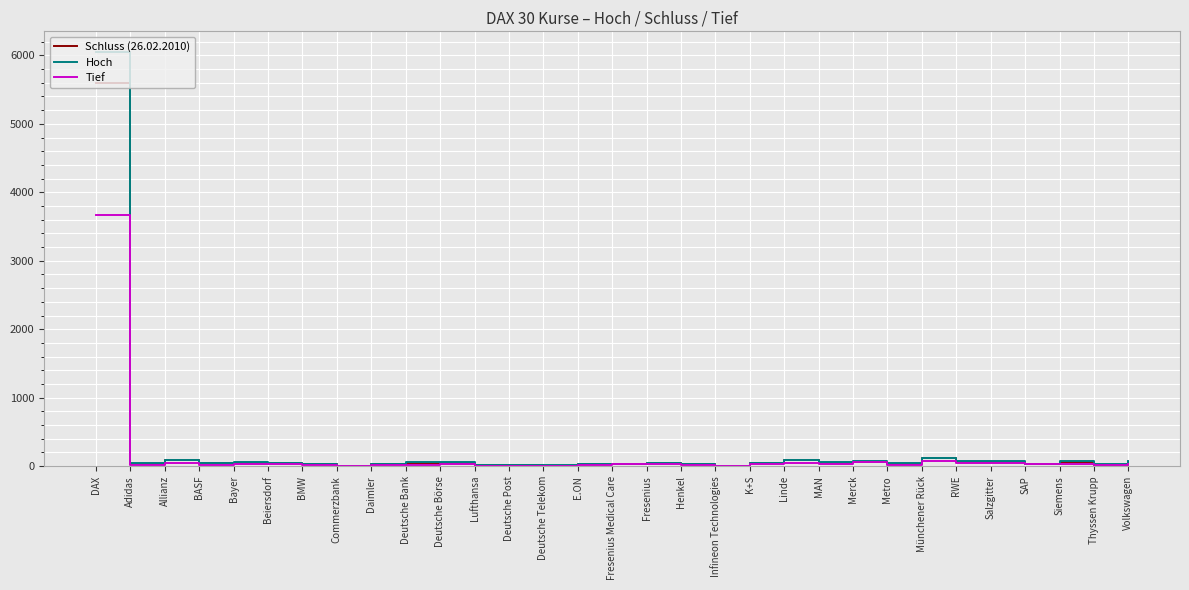

Which series has the largest range (max minus min)?

Hoch